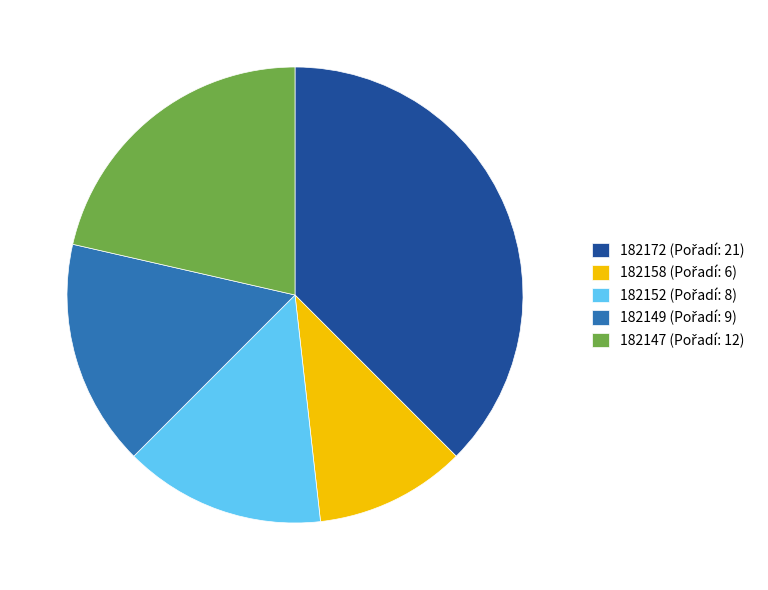

Does any single category account for the majority?

No